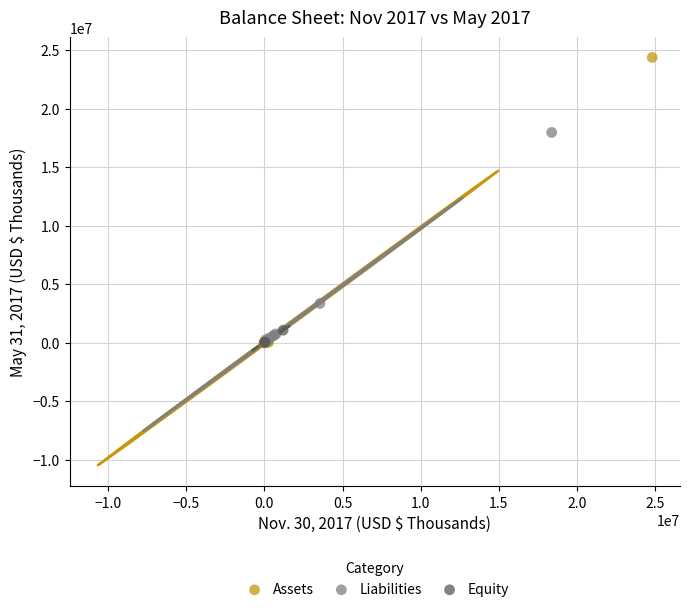

What are all the series names shown in the legend?

Assets, Liabilities, Equity